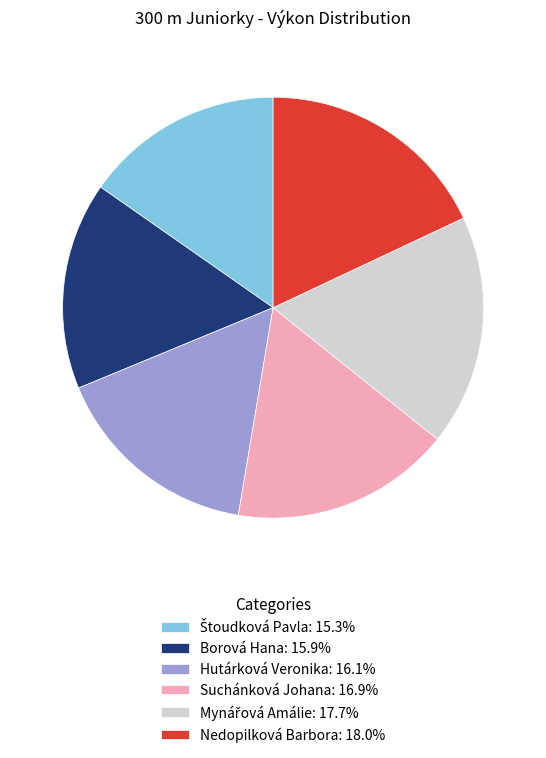

Approximately how many times larger is the value at Borová Hana: 15.9% compared to Hutárková Veronika: 16.1%?

1.0